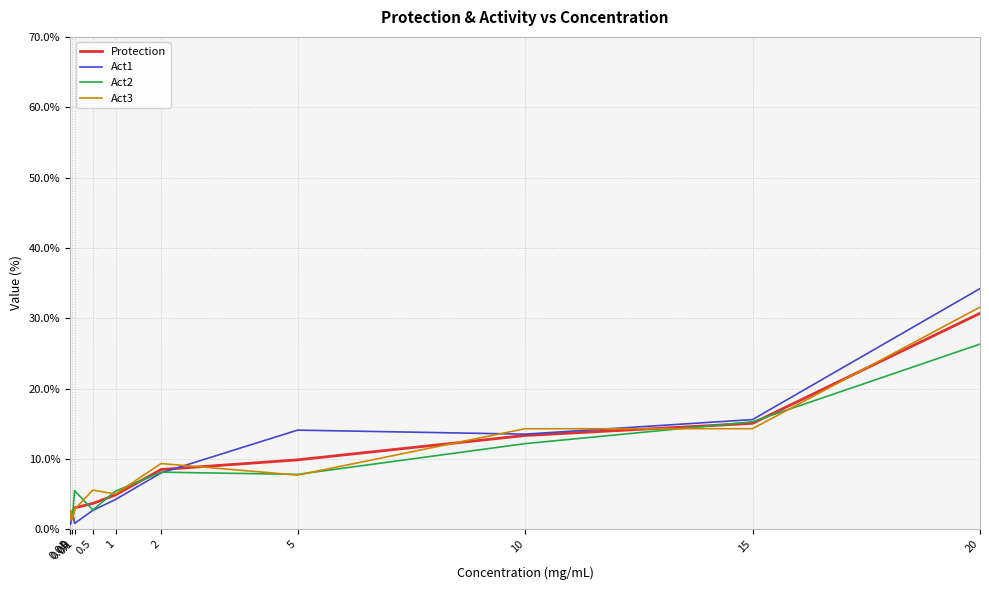

List the series in order of their overall mean, lowest first.

Act2, Protection, Act3, Act1